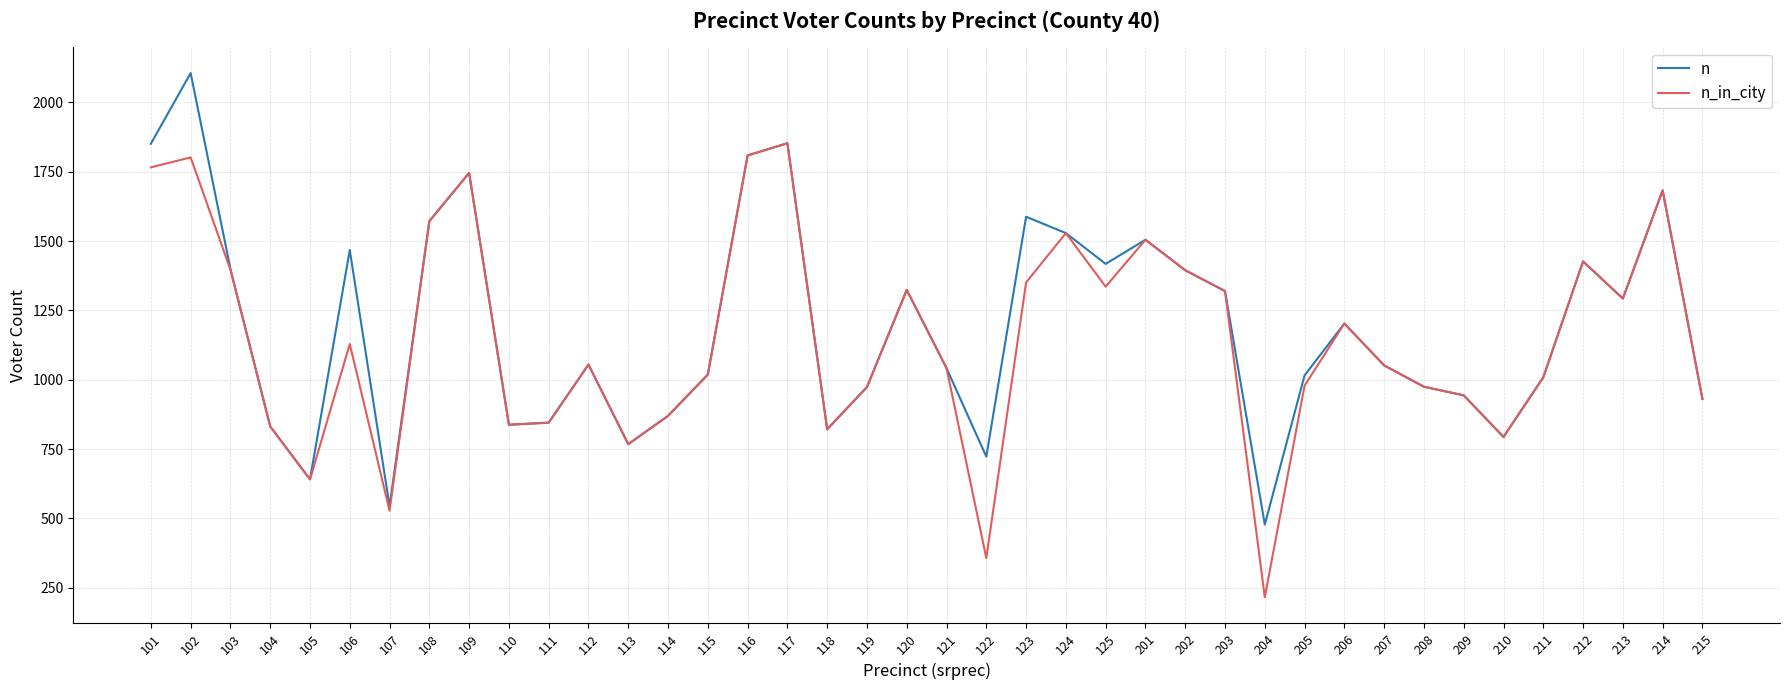

What is the smallest value displayed?

216